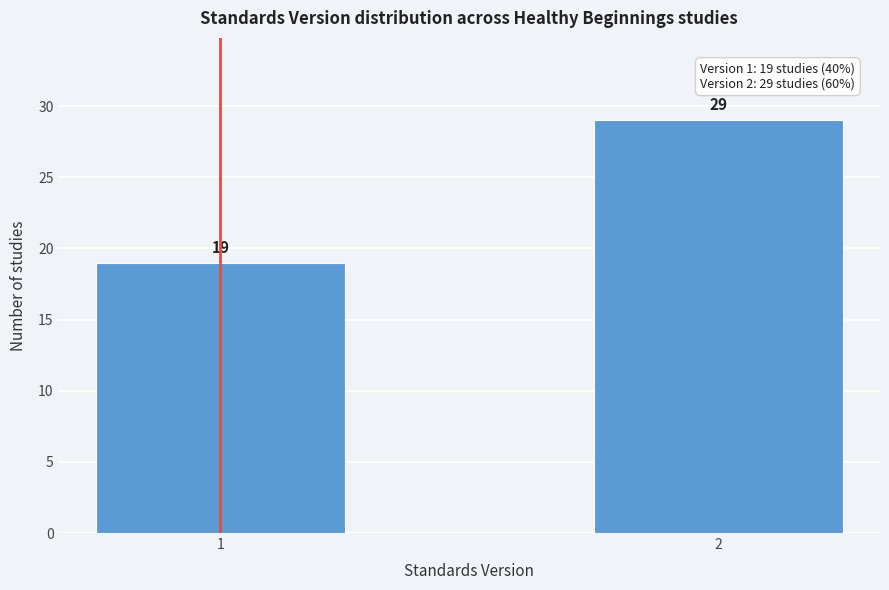

Reading left to right, list all the values displayed in this chart.

1=19	2=29